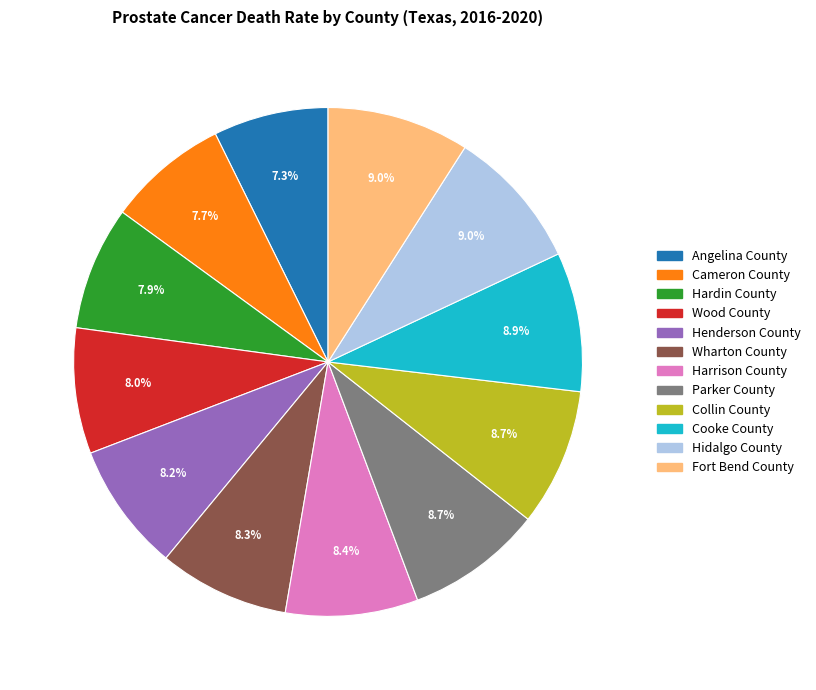

What percentage is NOT represented by Cooke County?

91.1%